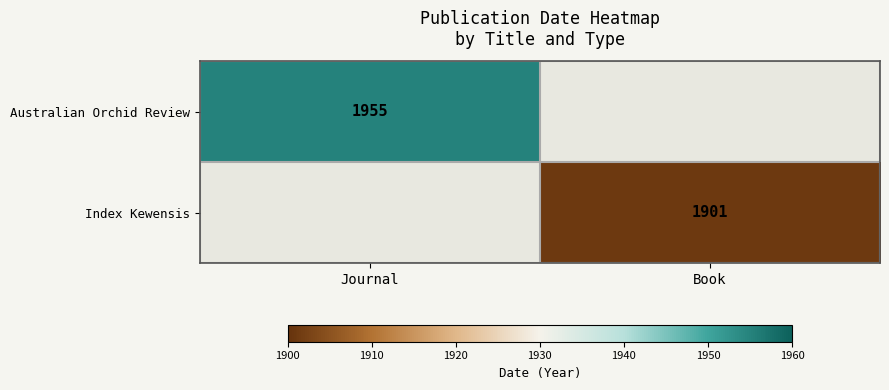

The Australian Orchid Review series shows 960 at Journal. True or false?

False